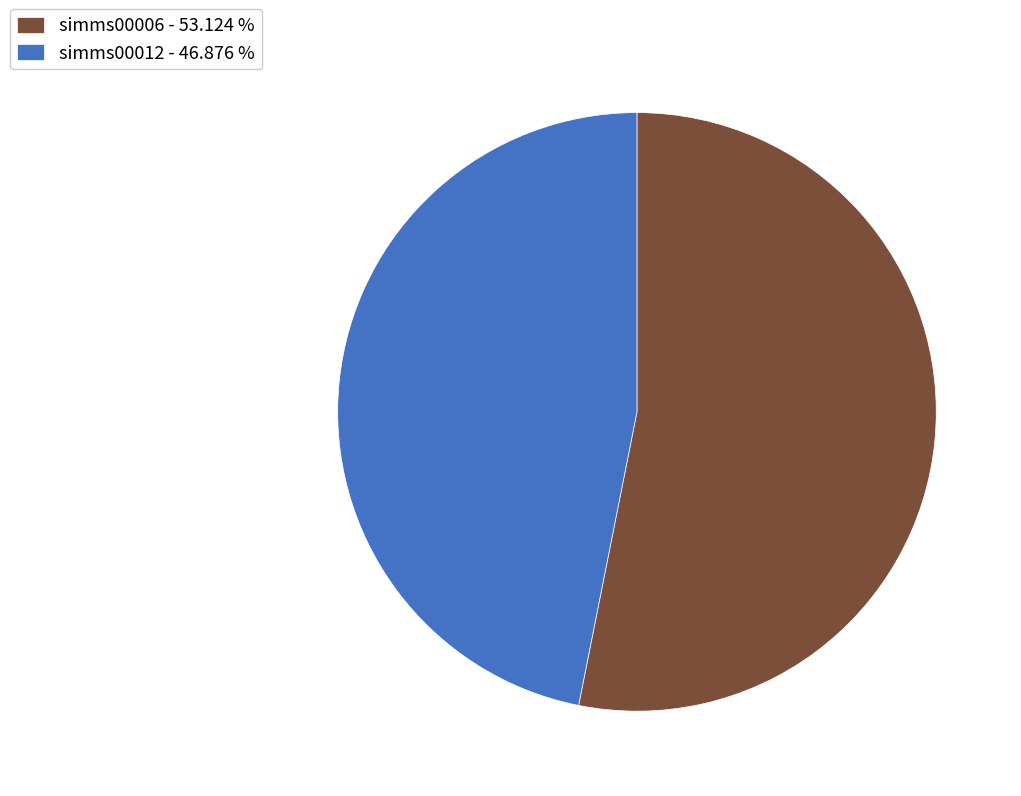

Between simms00006 - 53.124 % and simms00012 - 46.876 %, which is larger?

simms00006 - 53.124 %